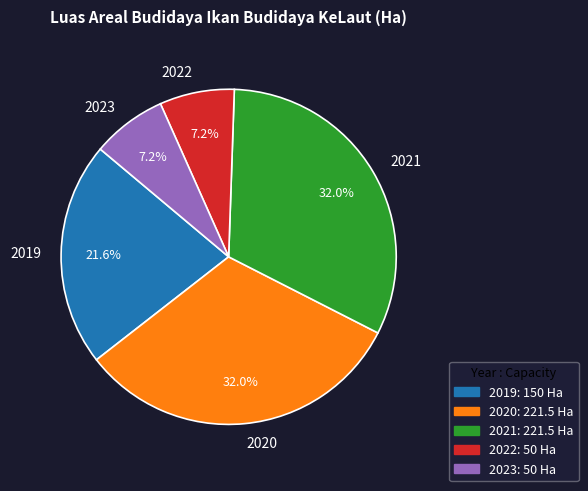

Approximately how many times larger is the value at 2021 compared to 2020?

1.0